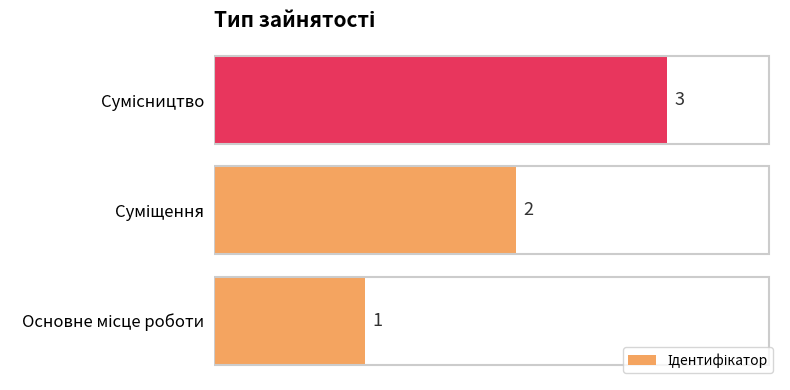

What is the maximum value shown in the chart?

3